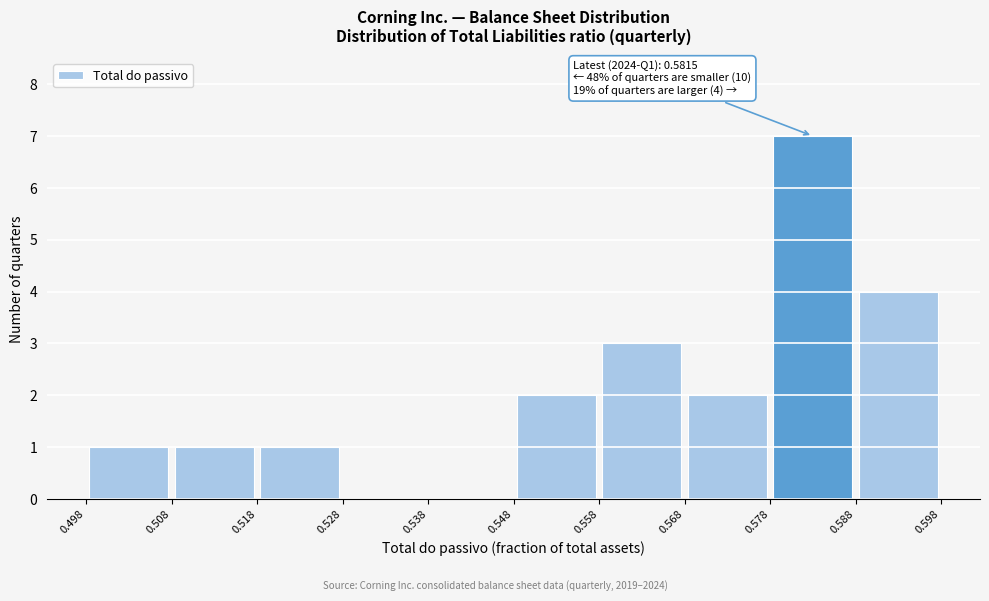

Over which range of the x-axis is the bar tallest?

0.578 to 0.588